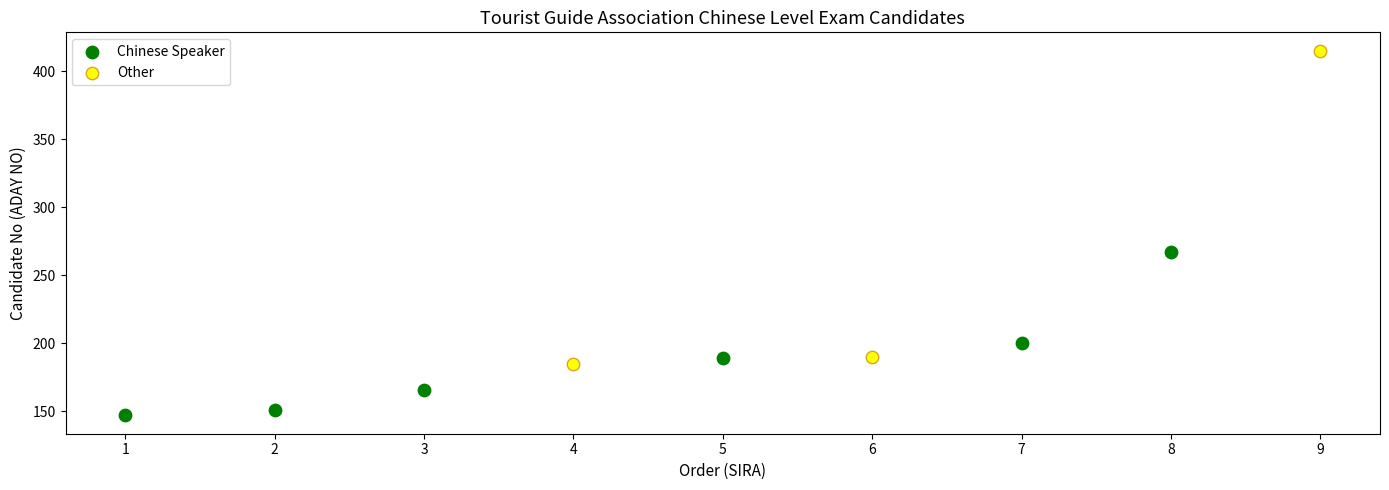

Which series has the widest spread of Y values?

Other